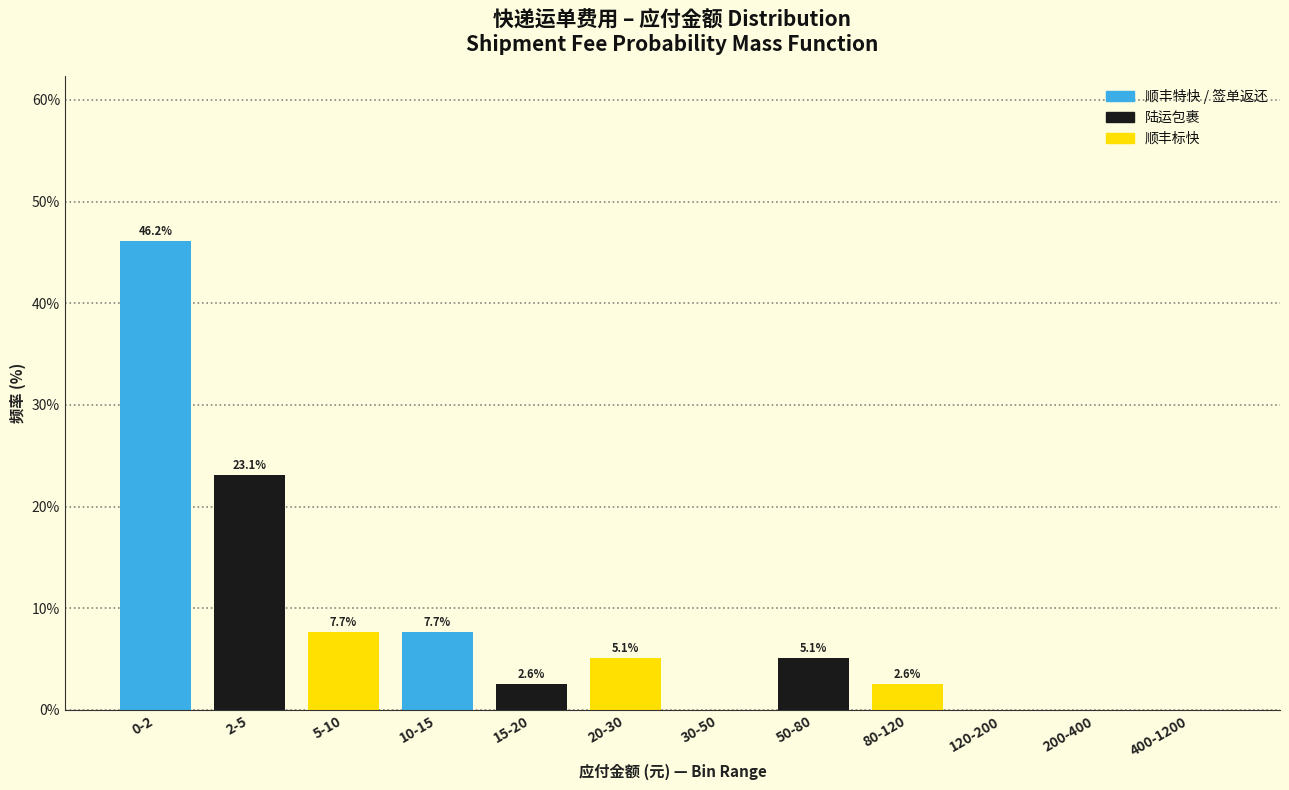

Reading left to right, extract all data points from this chart.

0-2=46.2	2-5=23.1	5-10=7.7	10-15=7.7	15-20=2.6	20-30=5.1	30-50=0.0	50-80=5.1	80-120=2.6	120-200=0.0	200-400=0.0	400-1200=0.0